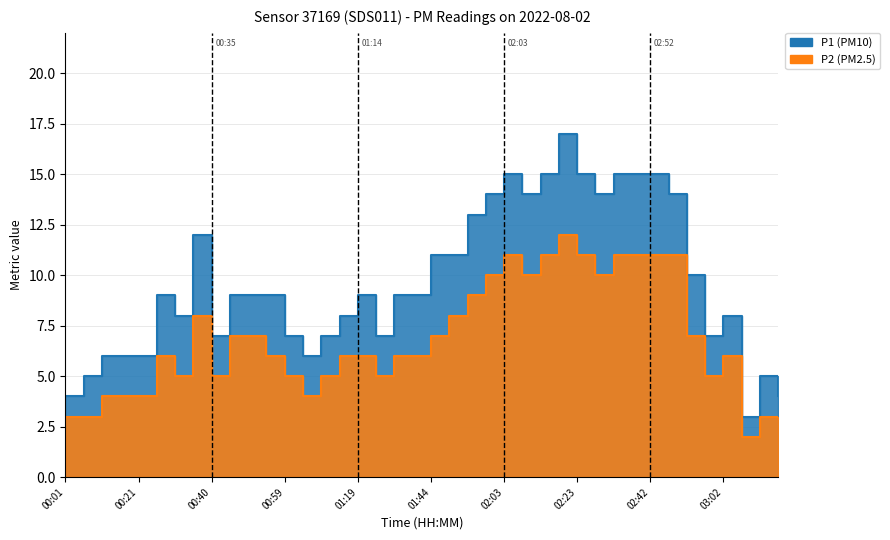

List the series in order of their overall mean, highest first.

P1, P2